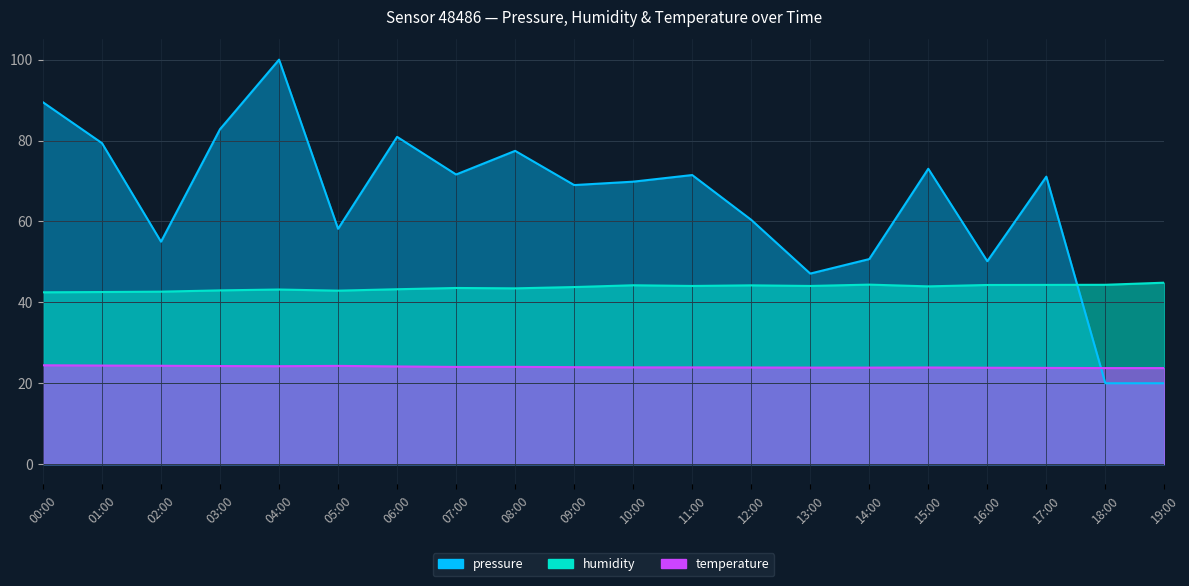

Is it true that temperature equals 23.9 at 15:00?

True